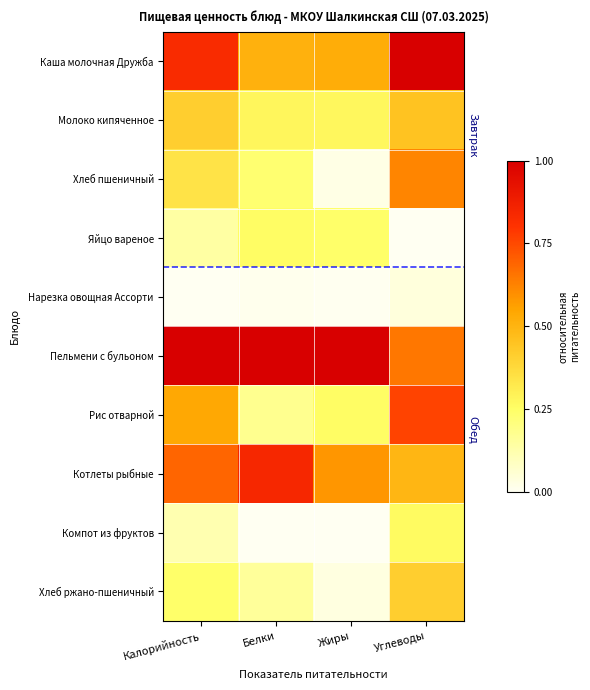

Reading left to right, what are all the values shown in this chart?

Каша молочная Дружба: Калорийность=0.8	Белки=0.5	Жиры=0.5	Углеводы=1.0
Молоко кипяченное: Калорийность=0.4	Белки=0.3	Жиры=0.3	Углеводы=0.5
Хлеб пшеничный: Калорийность=0.3	Белки=0.2	Жиры=0.0	Углеводы=0.6
Яйцо вареное: Калорийность=0.1	Белки=0.3	Жиры=0.2	Углеводы=0.0
Нарезка овощная Ассорти: Калорийность=0.0	Белки=0.0	Жиры=0.0	Углеводы=0.0
Пельмени с бульоном: Калорийность=1.0	Белки=1.0	Жиры=1.0	Углеводы=0.6
Рис отварной: Калорийность=0.5	Белки=0.2	Жиры=0.3	Углеводы=0.8
Котлеты рыбные: Калорийность=0.7	Белки=0.8	Жиры=0.6	Углеводы=0.5
Компот из фруктов: Калорийность=0.1	Белки=0.0	Жиры=0.0	Углеводы=0.3
Хлеб ржано-пшеничный: Калорийность=0.2	Белки=0.2	Жиры=0.0	Углеводы=0.4